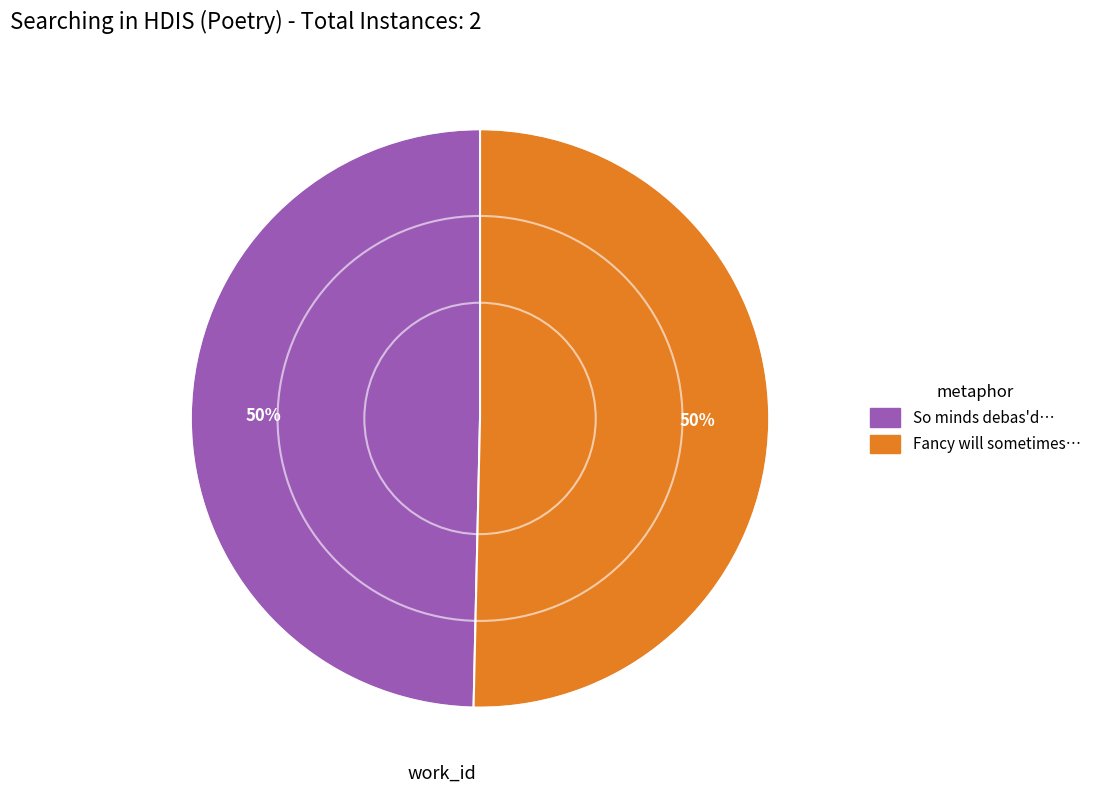

How many slices are in this pie chart?

2